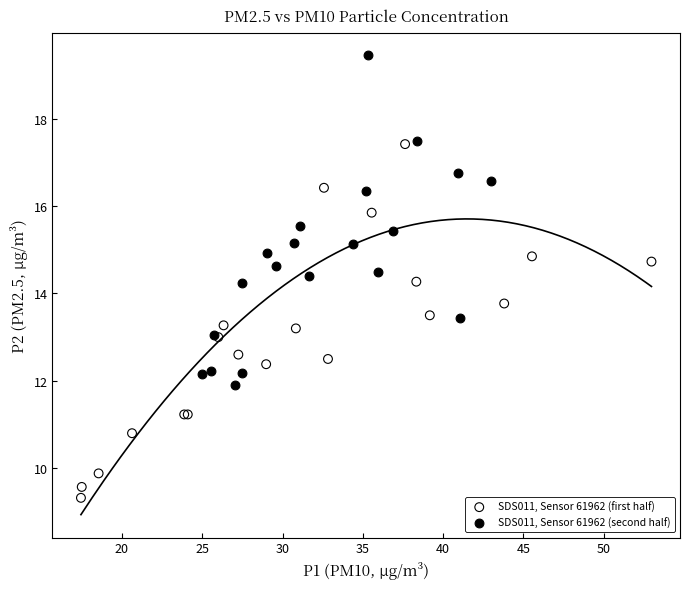

Which series contains the lowest Y value?

SDS011, Sensor 61962 (first half)